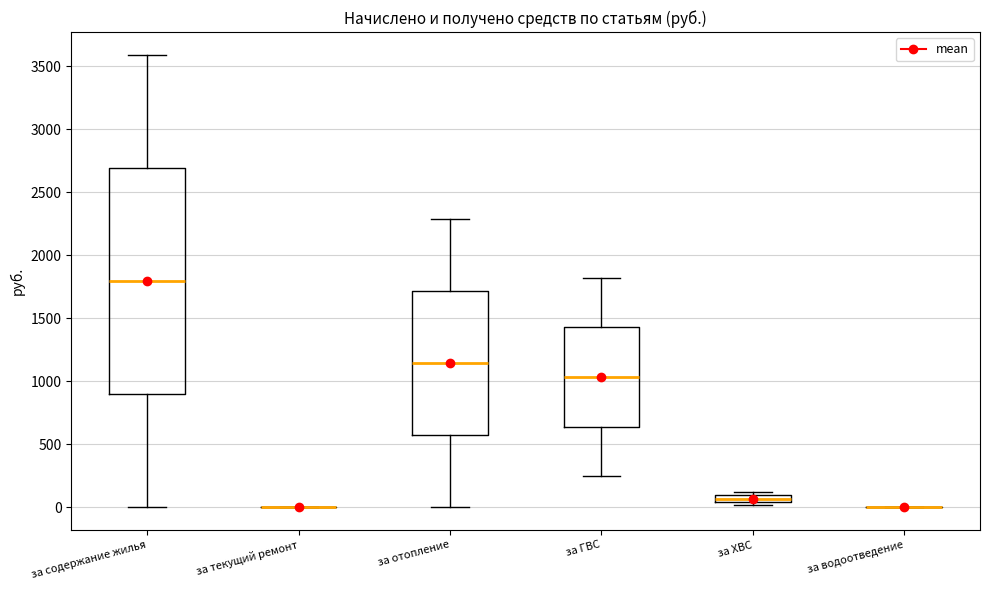

Where does the median line of the box for за ГВС sit on the y-axis? The values are not printed on the chart, so give them approximately, as read against the axis.

1050